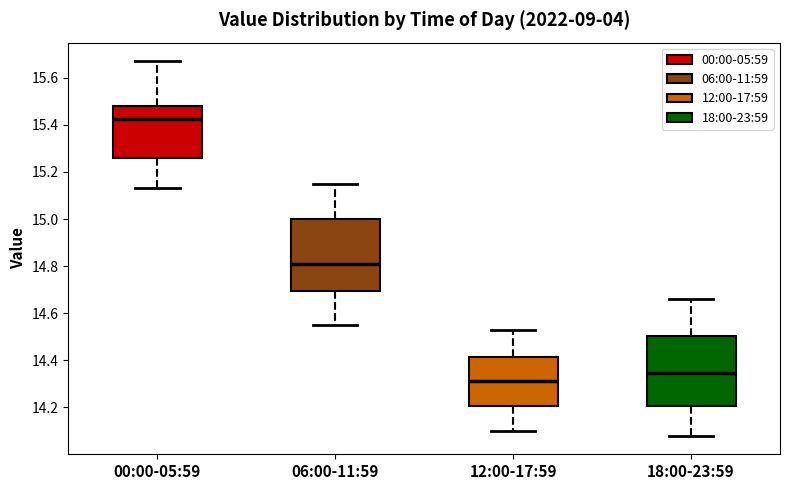

Where does the median line of the box for 18:00-23:59 sit on the y-axis? The values are not printed on the chart, so give them approximately, as read against the axis.

14.34